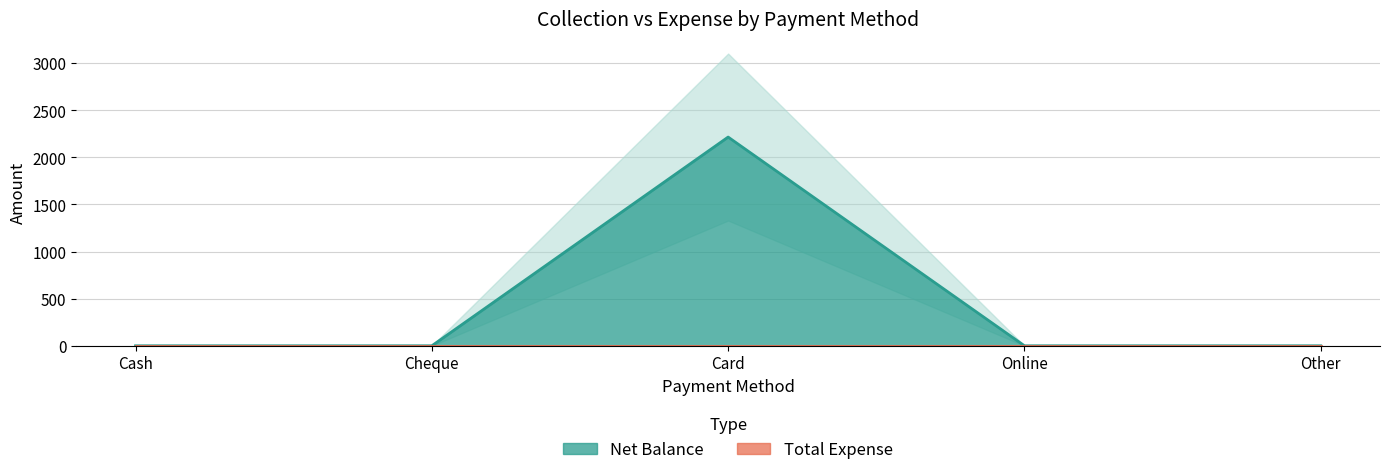

Reading left to right, list all the values displayed in this chart.

Cash=0	Cheque=0	Card=2214	Online=0	Other=0